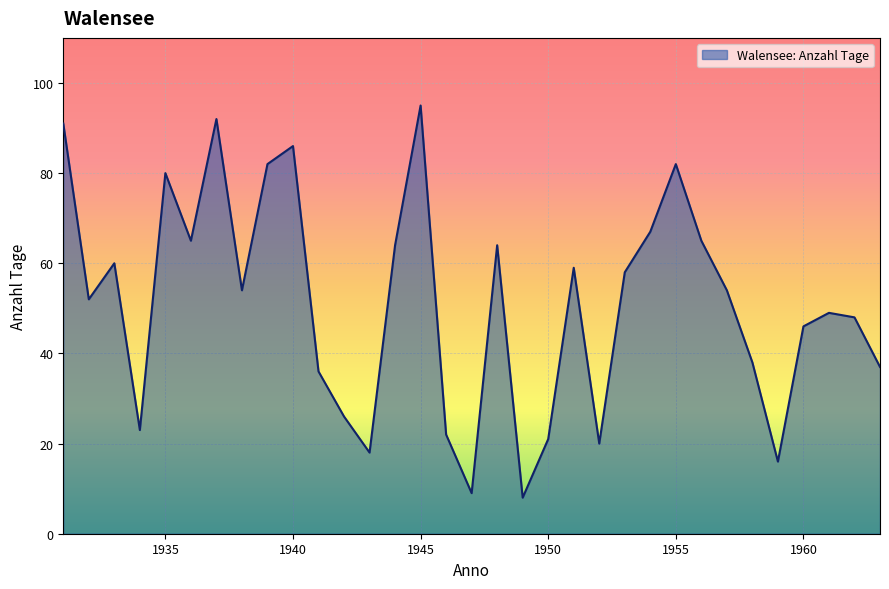

What is the difference between the maximum and minimum values?

87